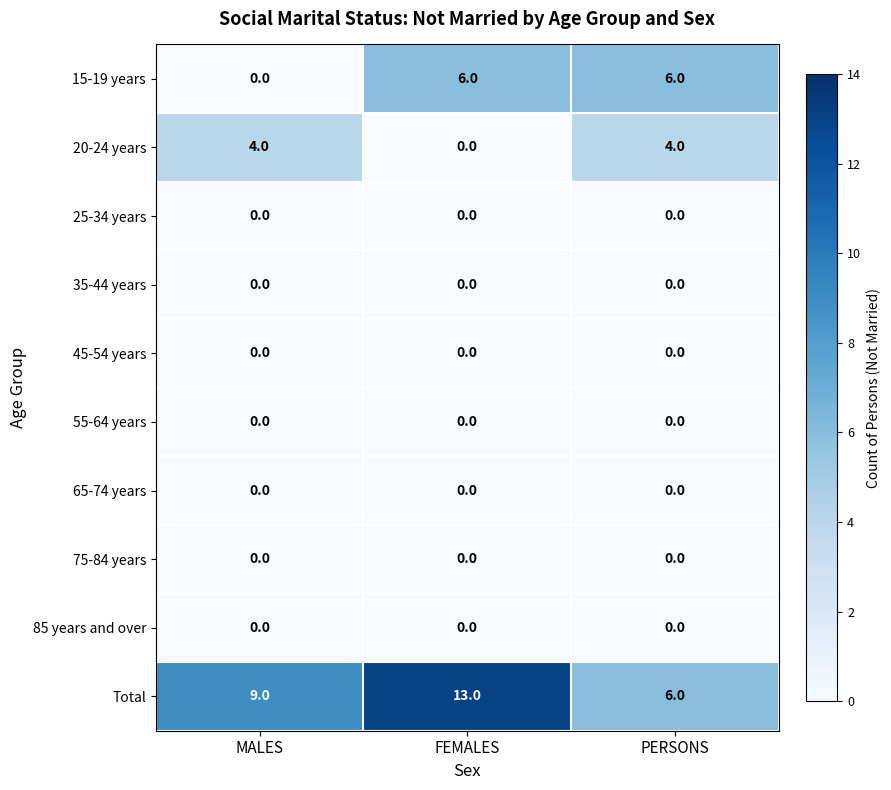

Is the value of 20-24 years at PERSONS greater than the value of 75-84 years at PERSONS?

Yes